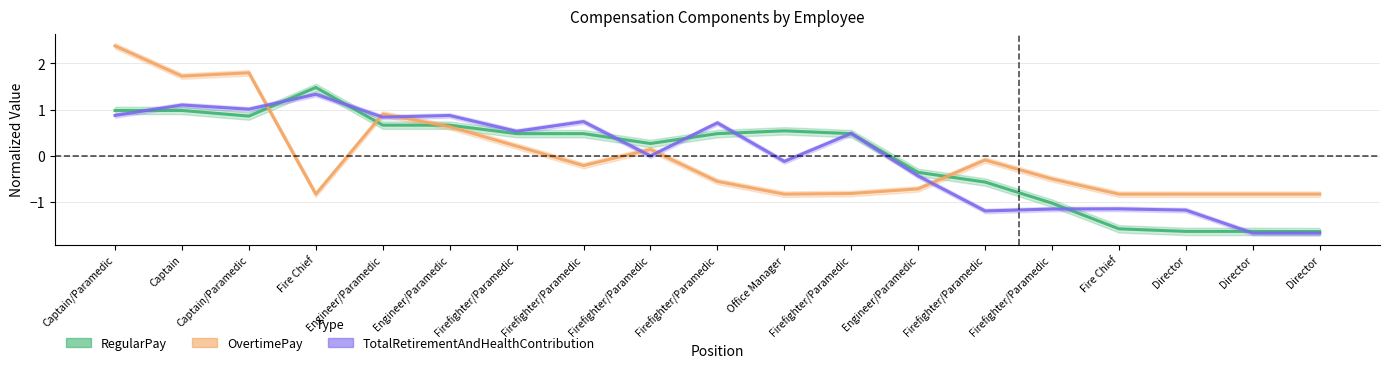

The RegularPay series shows -0.4 at Fire Chief. True or false?

False